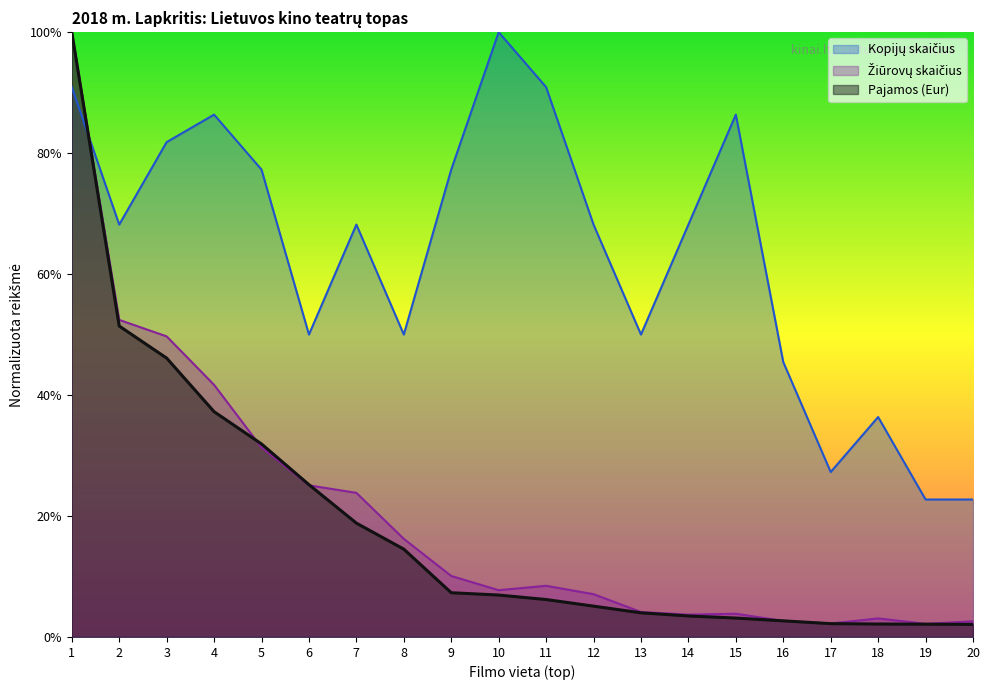

What is the total value across all series at 17?

31.7